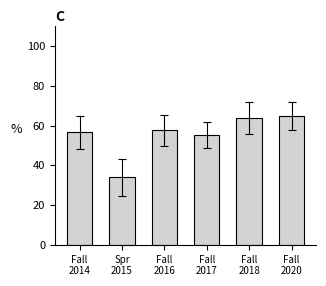

What is the greatest value displayed?

64.9